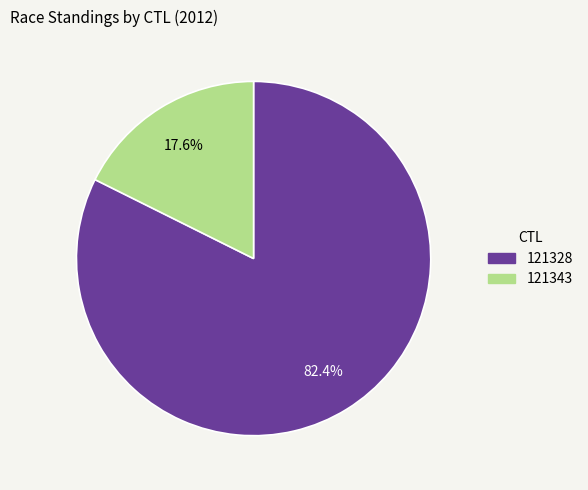

What is the total percentage of 121343 and 121328?

100.0%